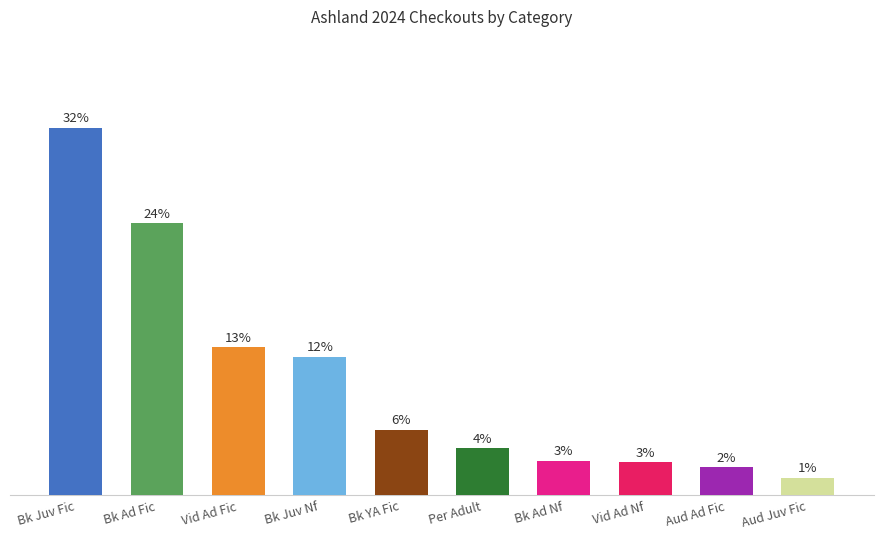

What is the label of the 8th bar from the right?

Vid Ad Fic